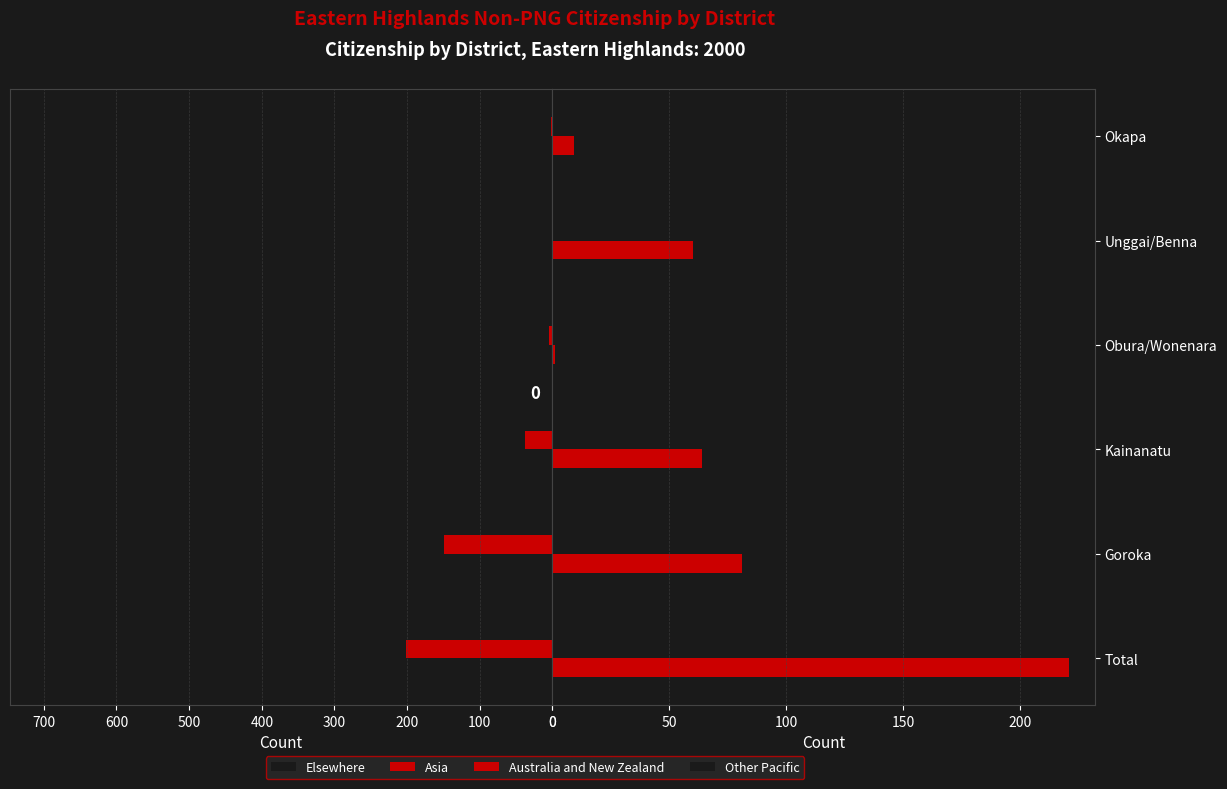

How many values in the Elsewhere series are below 166?

3